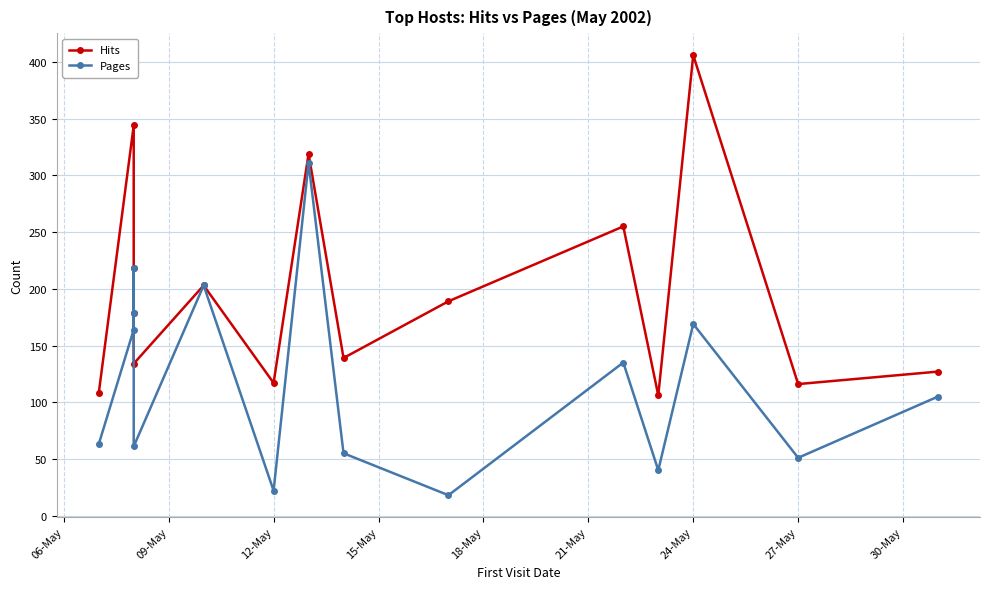

How many interior local valleys does the Hits series have?

5